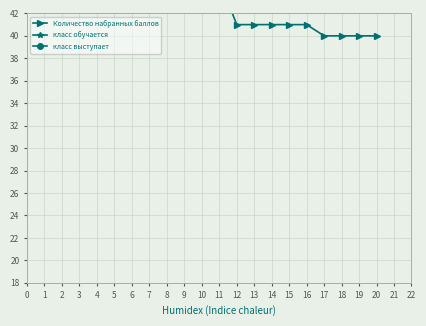

Reading left to right, extract all data points from this chart.

Количество набранных баллов: 85	80	63	62	61	56	52	48	46	46	45	41	41	41	41	41	40	40	40	40
класс обучается: 9	9	9	9	9	9	9	9	9	9	9	9	9	9	9	9	9	9	9	9
класс выступает: 9	9	9	9	9	9	9	9	9	9	9	9	9	9	9	9	9	9	9	9